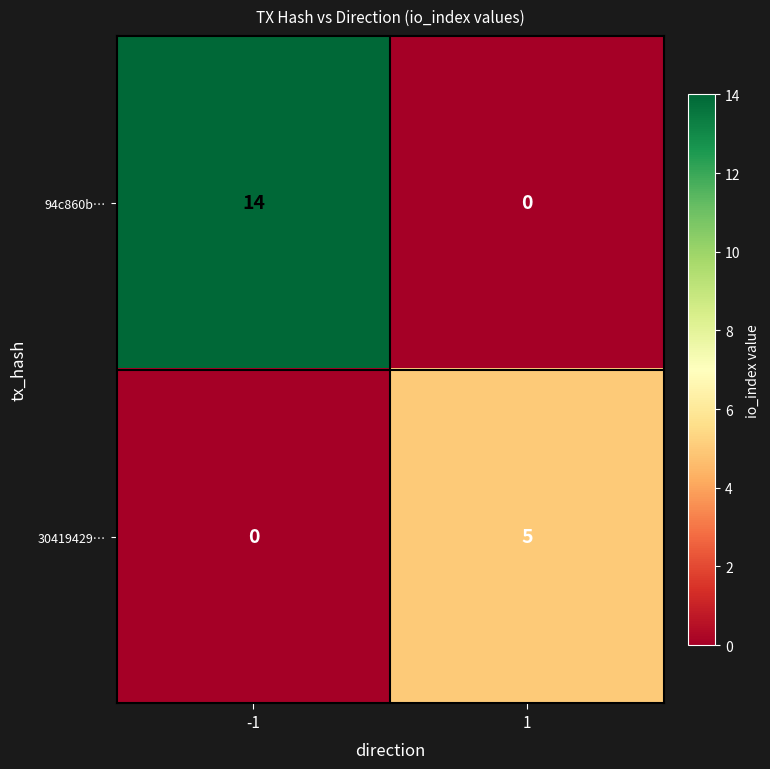

What is the highest value of the 30419429… series?

5